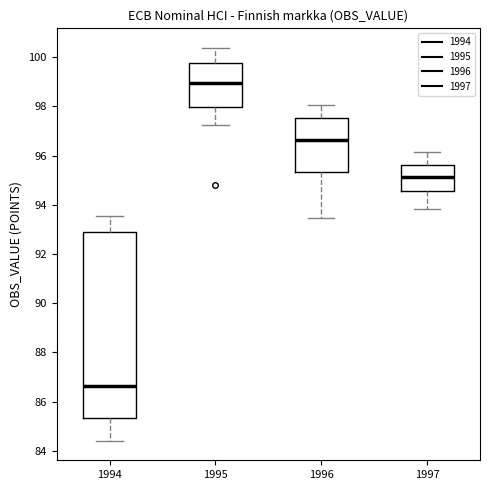

Which box's median line is the highest?

1995